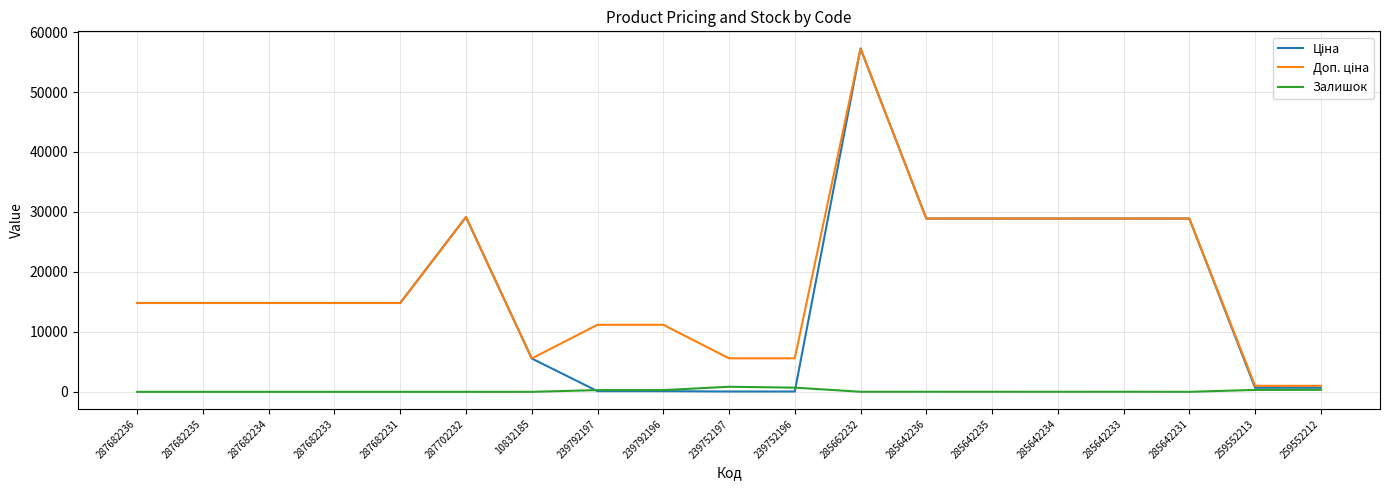

At which category is the sum across all series the highest?

285662232